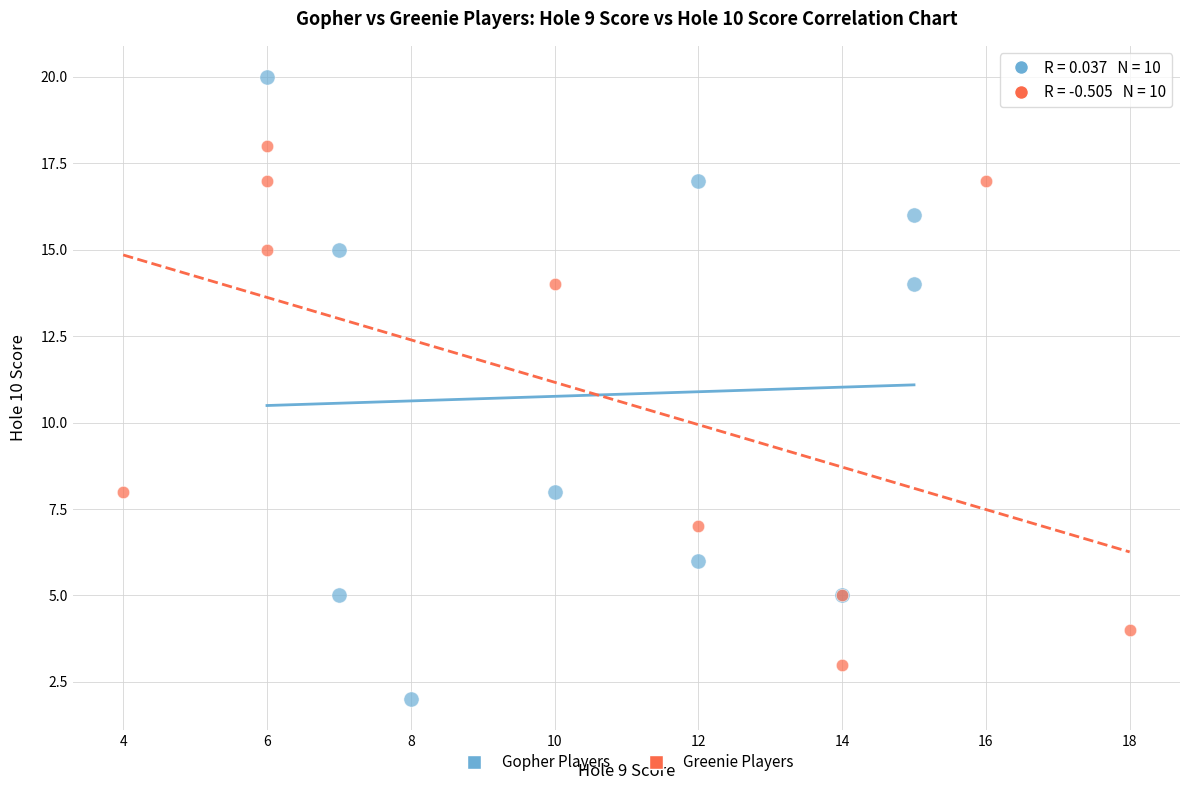

Which series has the widest spread of Y values?

Gopher Players